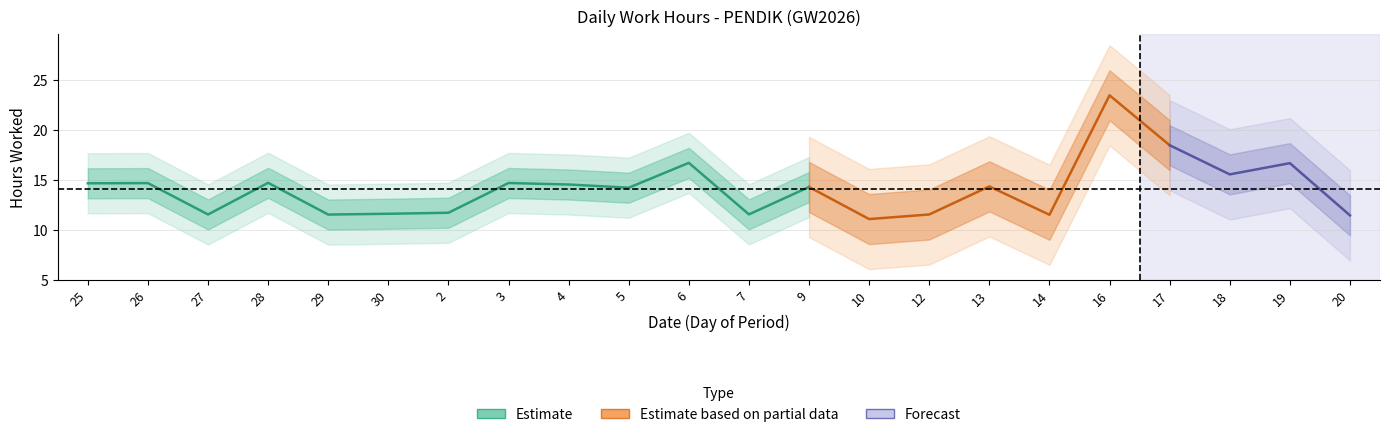

List the labels in order of value, smallest first.

10, 20, 14, 29, 27, 12, 7, 30, 2, 5, 9, 13, 4, 25, 26, 3, 28, 18, 19, 6, 17, 16